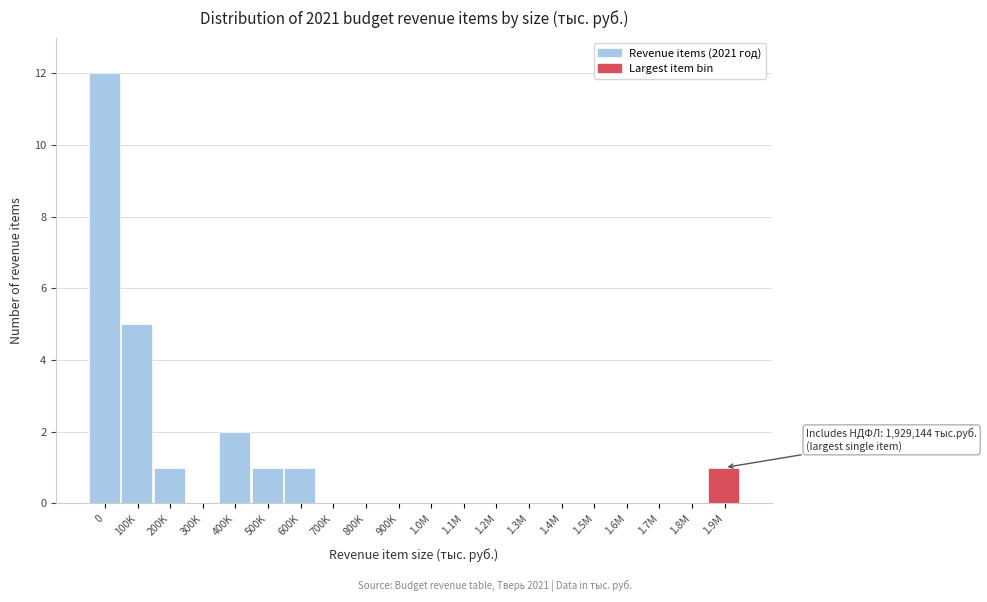

Reading right to left, transcribe all the data shown in this chart.

1.9M=1	1.8M=0	1.7M=0	1.6M=0	1.5M=0	1.4M=0	1.3M=0	1.2M=0	1.1M=0	1.0M=0	900K=0	800K=0	700K=0	600K=1	500K=1	400K=2	300K=0	200K=1	100K=5	0=12